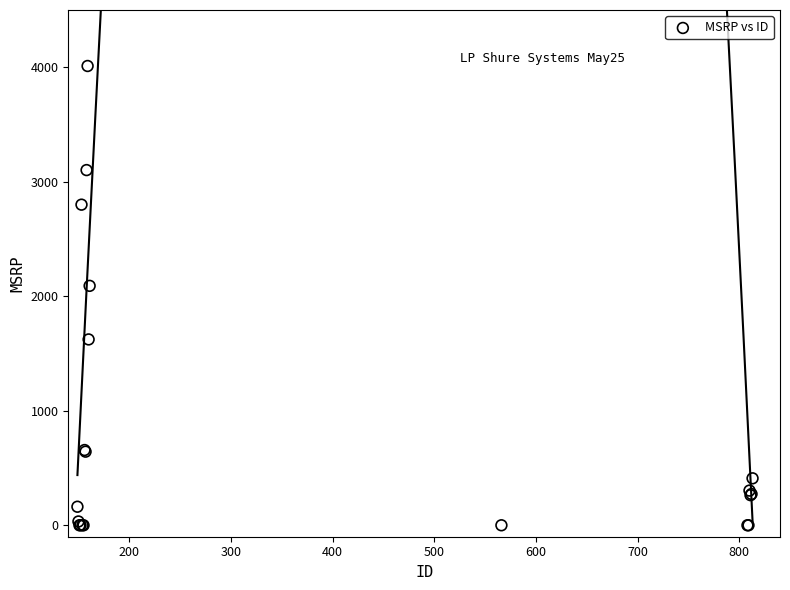

What Y value in the scatter plot is closest to 2005?

2091